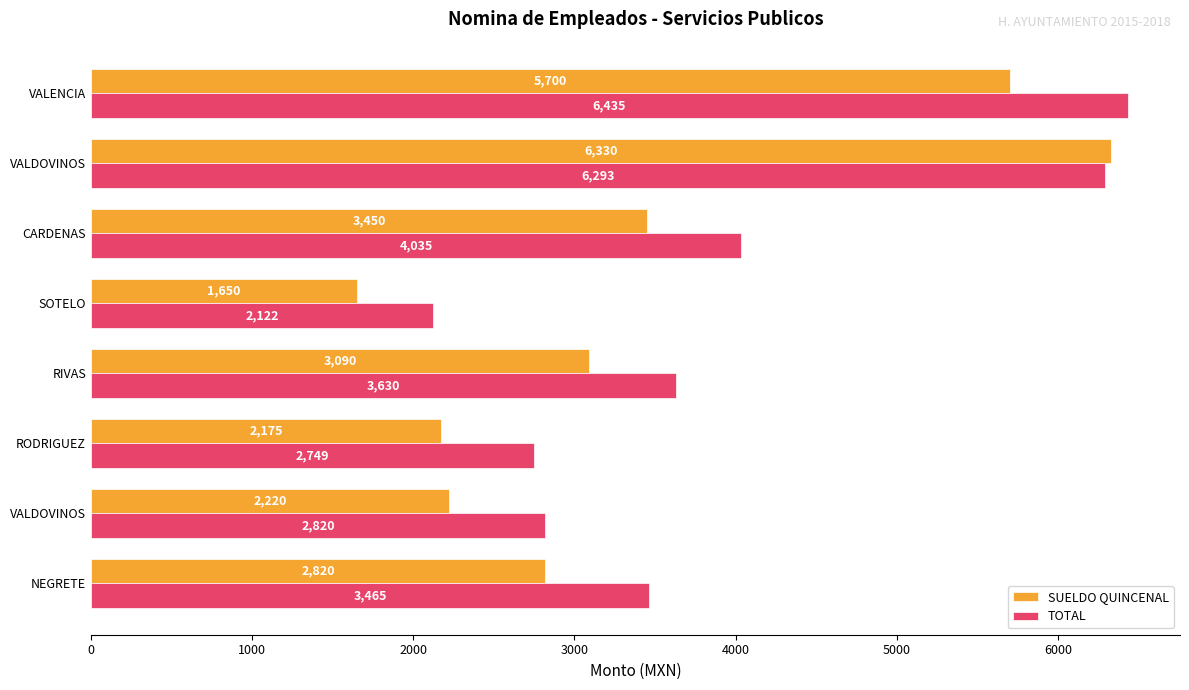

What is the minimum value for TOTAL?

2122